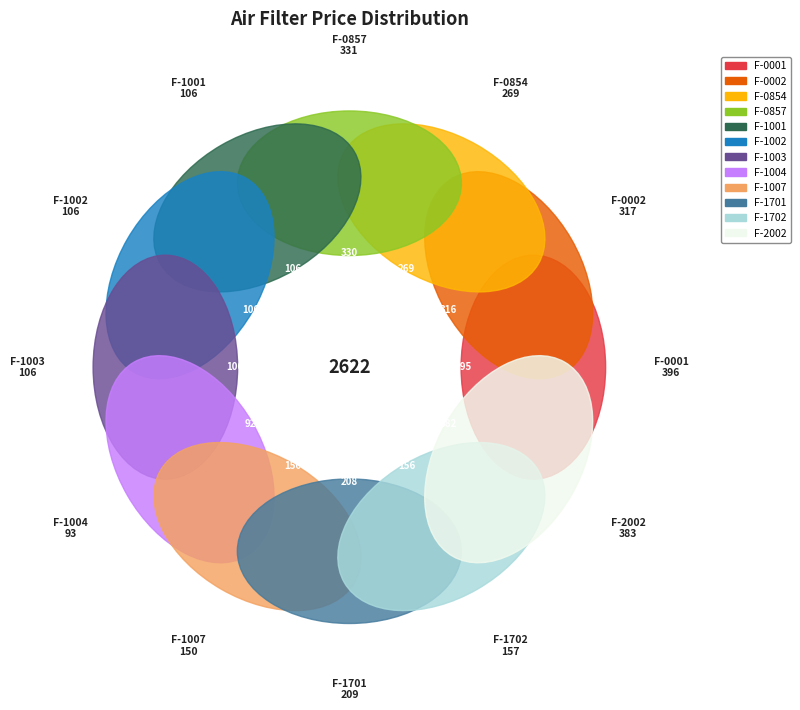

True or false: FAP-0854 accounts for 1% of the total.

False